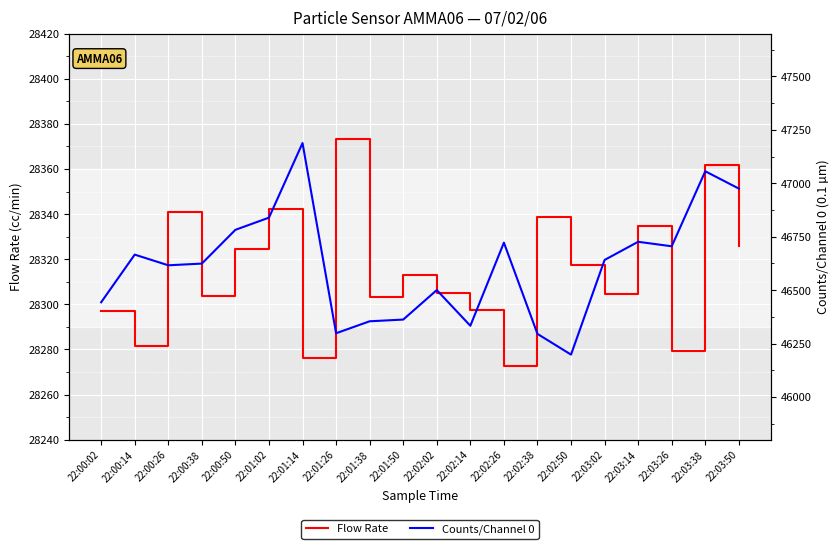

The value of Counts/Channel 0 at 22:03:02 is 46641.0. True or false?

True